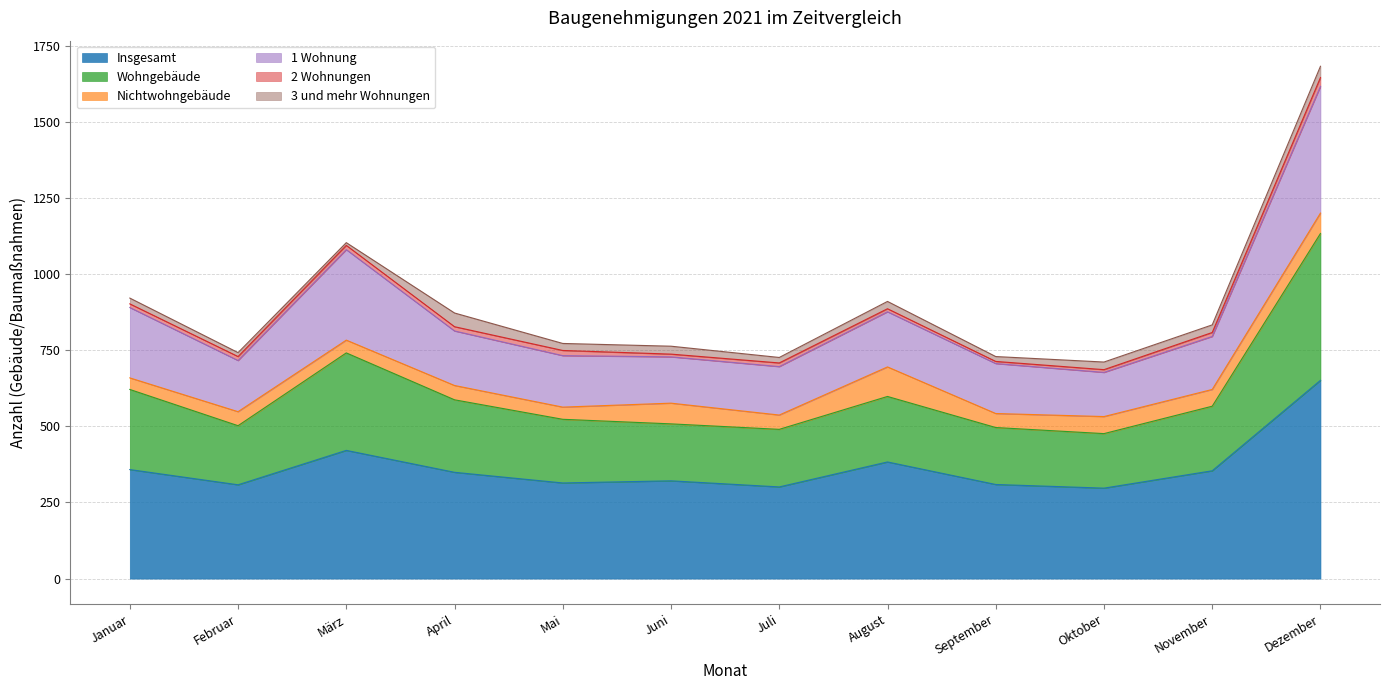

How many data points does each series have?

12